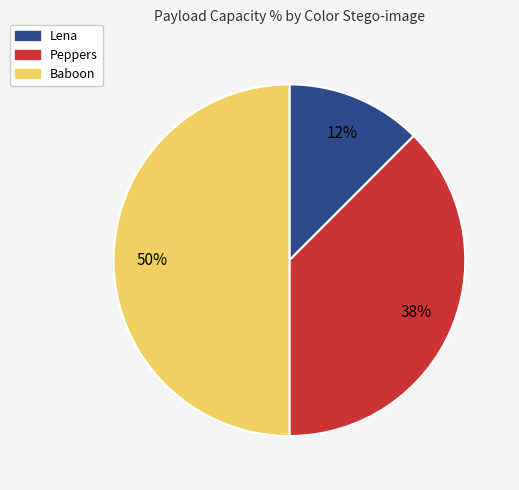

Rank the categories by value from highest to lowest.

Baboon, Peppers, Lena